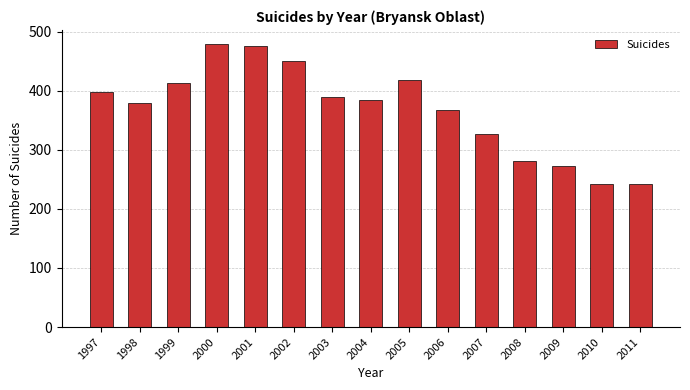

What is the change in value from 1999 to 2000?

+66